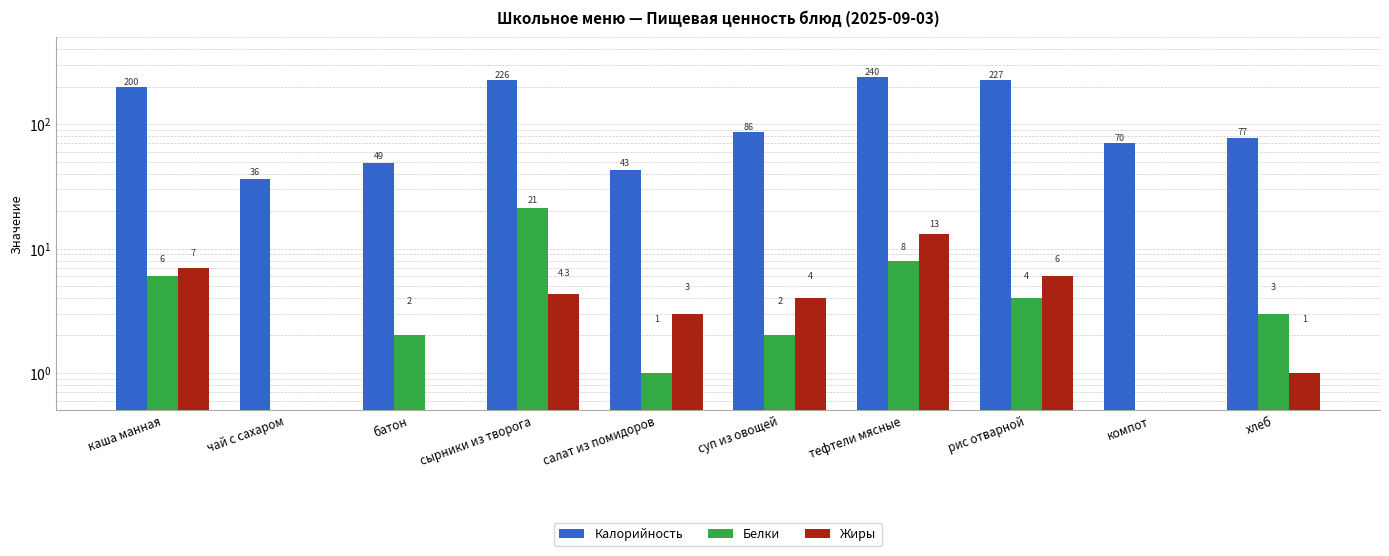

What is the value of the Белки bar at the 8th from the left?

4.0